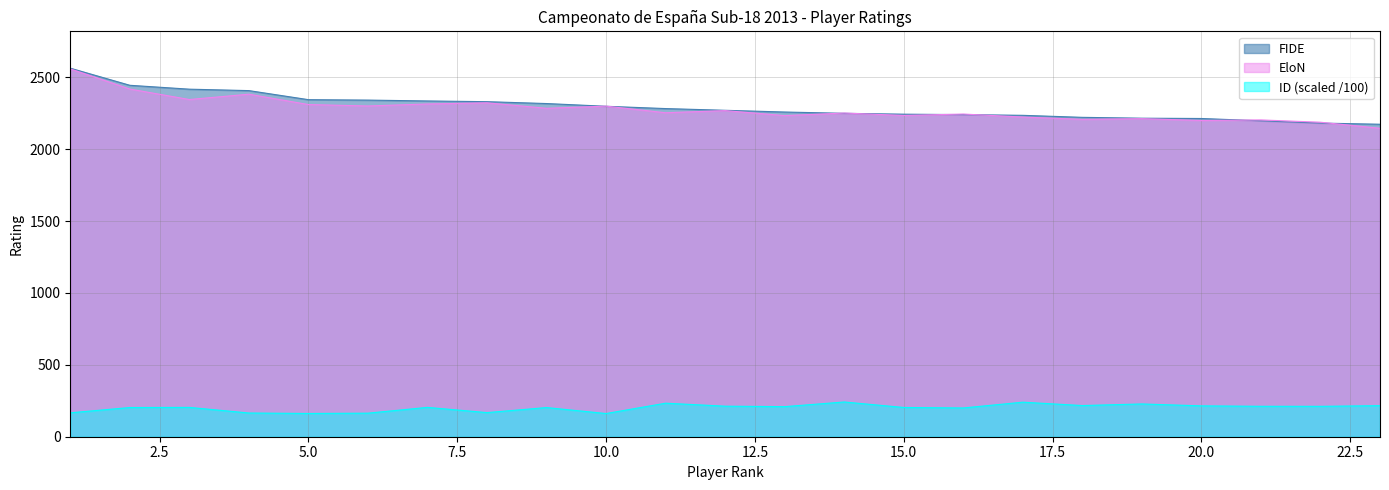

What position from the left is Diaz Camallonga Carles?

19